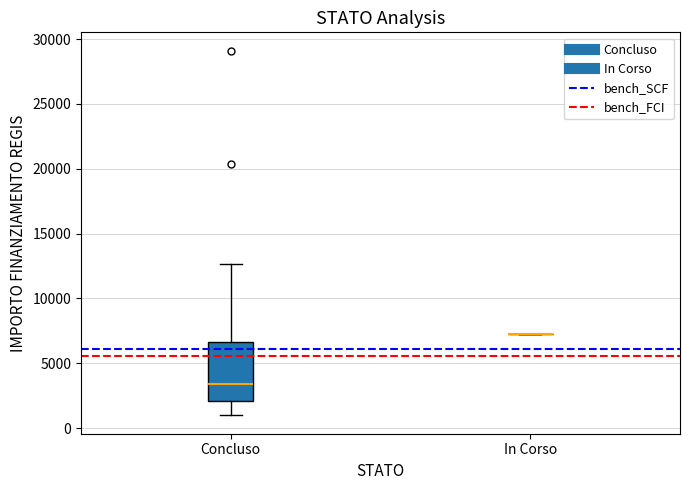

Reading left to right, read every box against the y-axis: the position of its median line, the range the box covers, and the ends of its whiskers. The values are not printed on the chart, so give them approximately, as read against the axis.

Concluso: median 3500, box 2000 to 6500, whiskers 1000 to 12500
In Corso: box collapsed to a line at 7500, whiskers 7500 to 7500